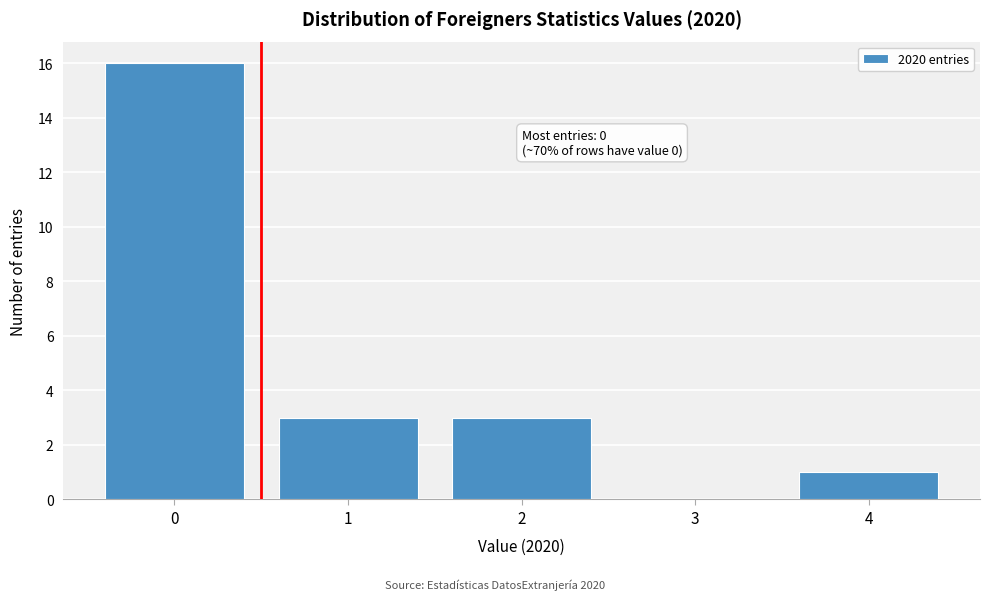

Reading left to right, what are all the values shown in this chart?

0=16	1=3	2=3	3=0	4=1